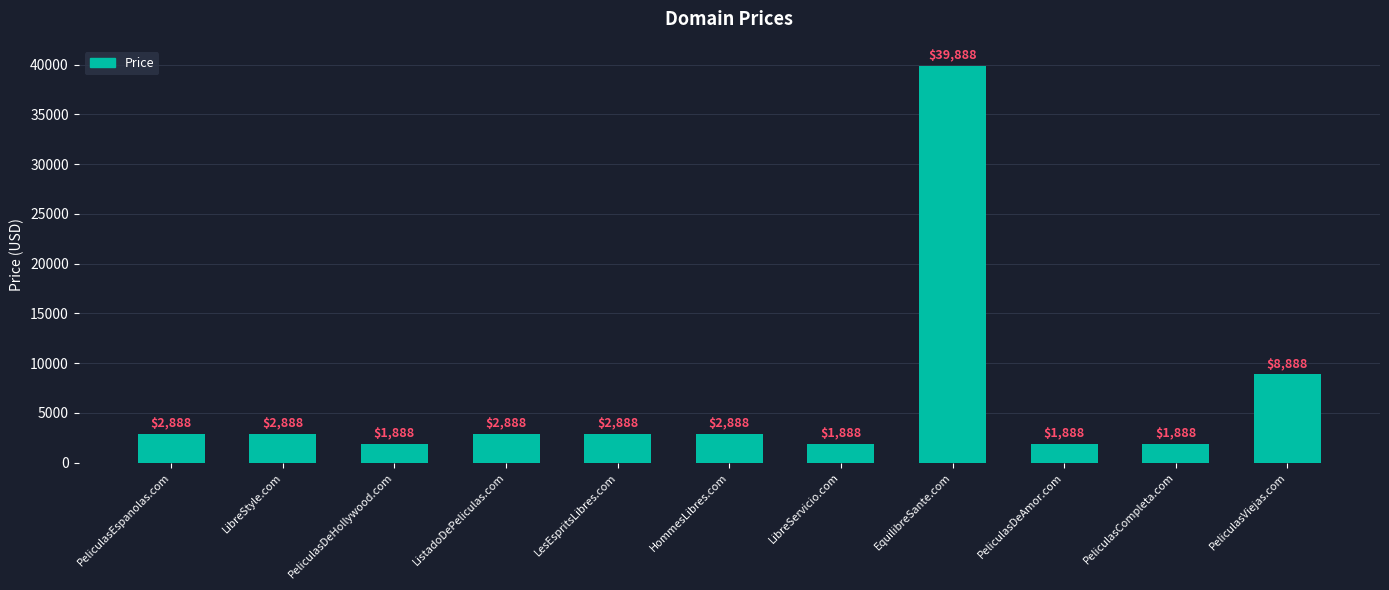

What is the sum of all values?

70768